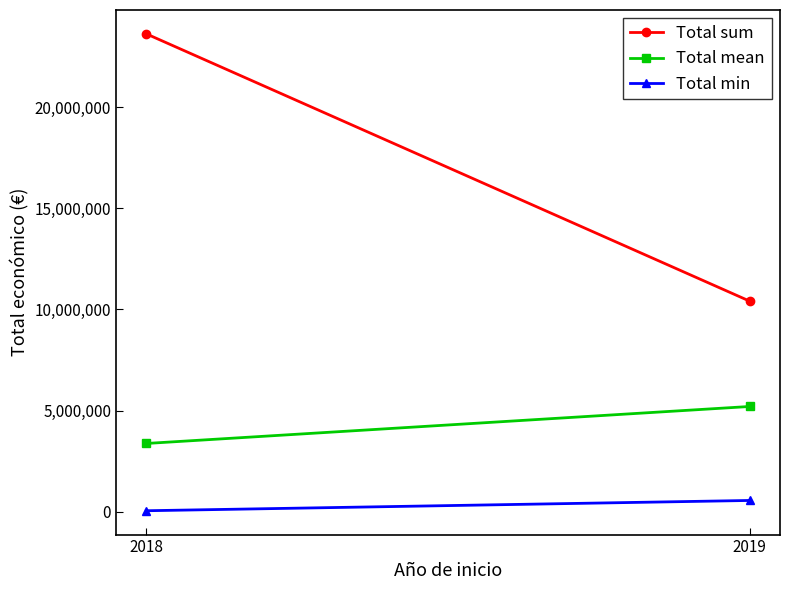

Which series has the largest total across all categories?

Total sum